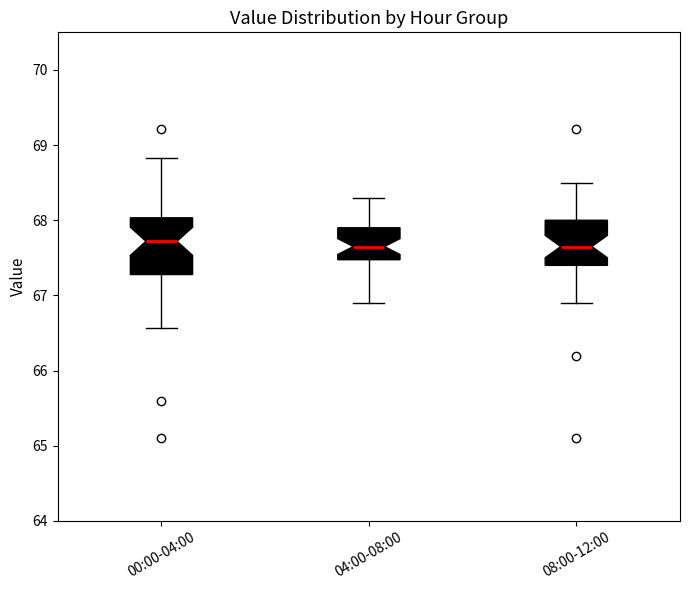

Which box is the tallest, from its lower edge to its upper edge?

00:00-04:00